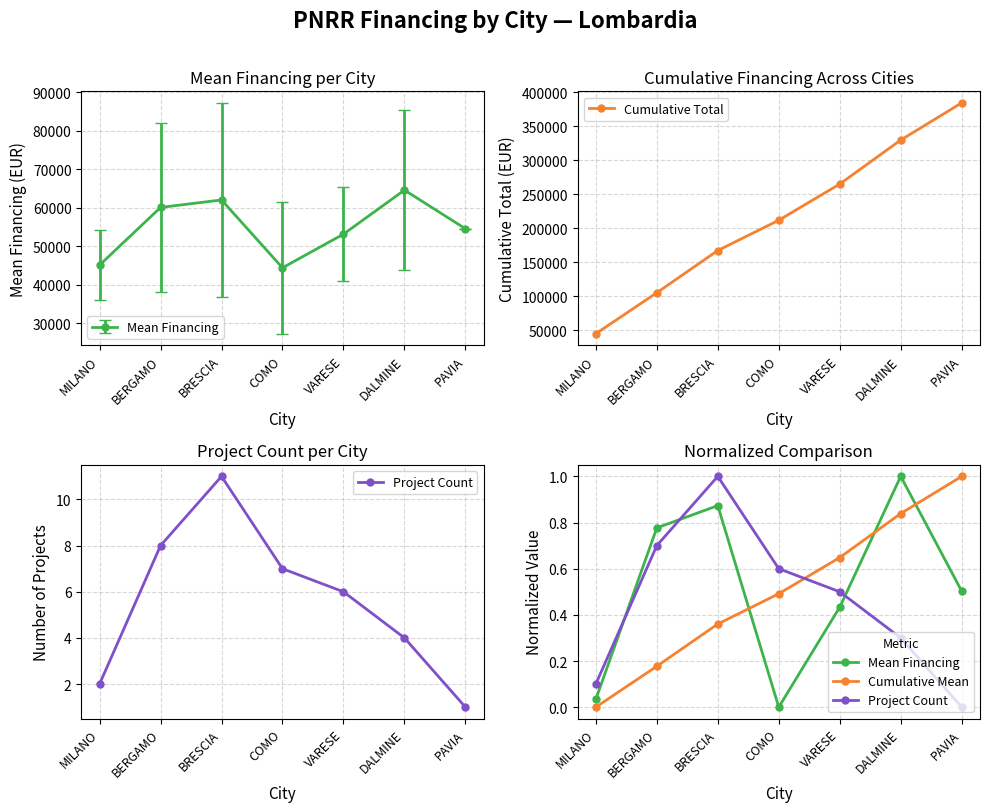

What is the maximum value shown in the chart?

384079.4